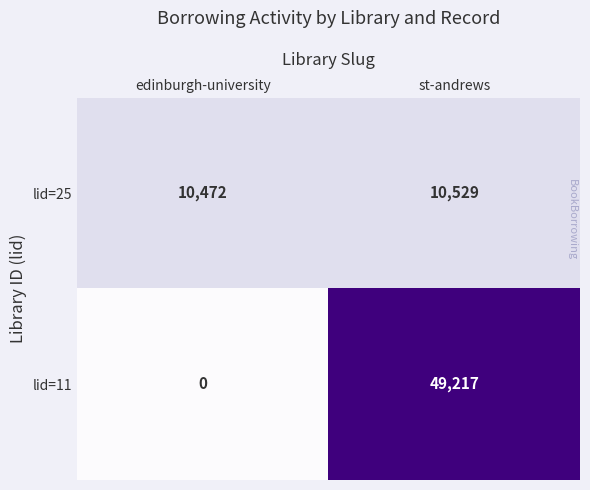

How many distinct data groups are displayed?

2